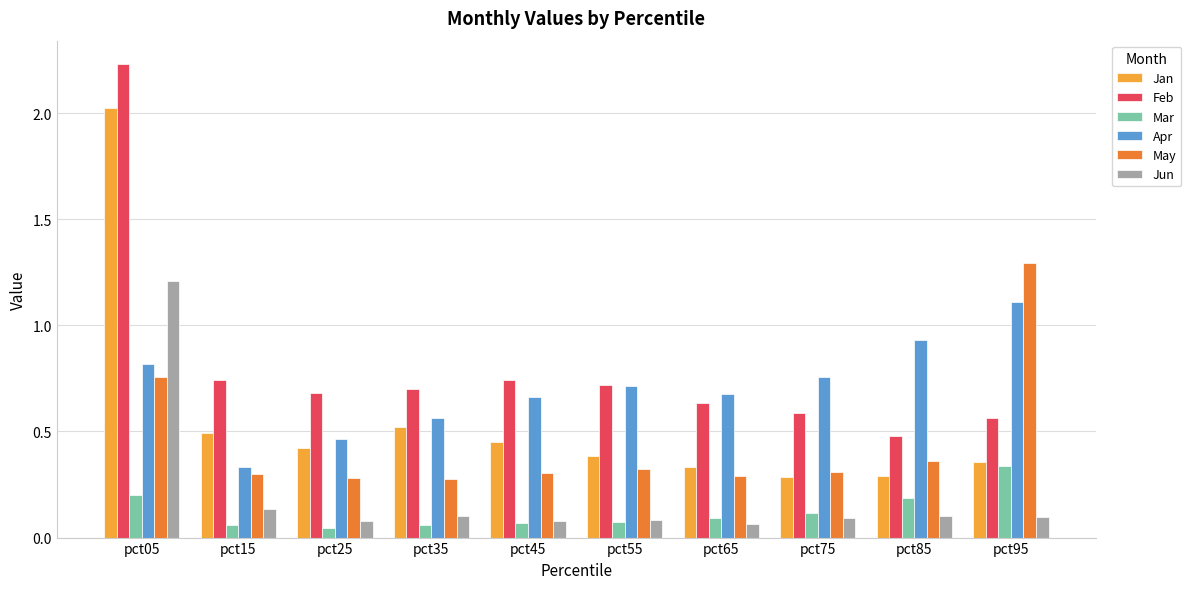

What is the difference between the highest and lowest values at pct95?

1.2